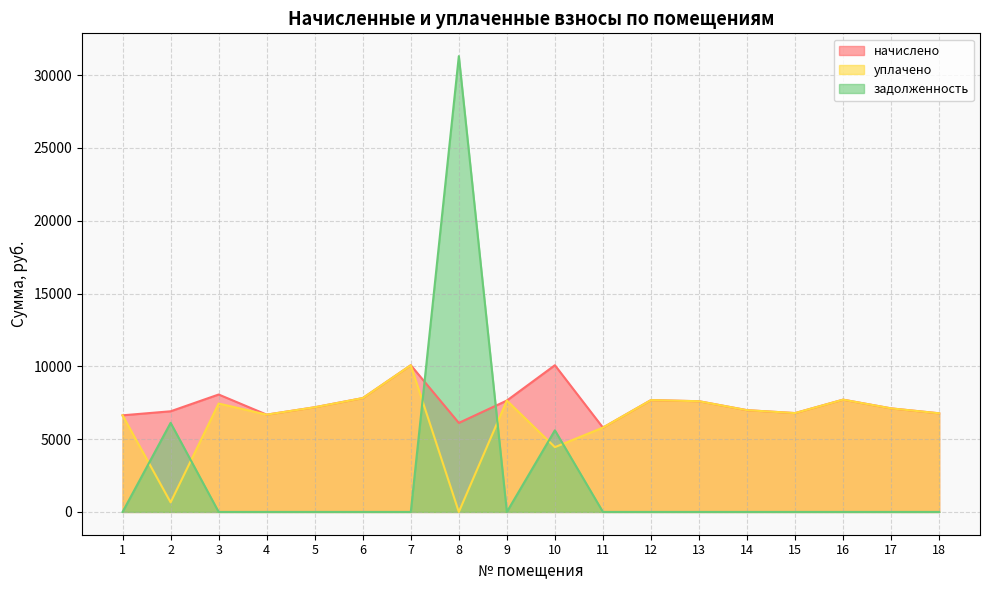

What is the sum of all начислено values?

133662.7